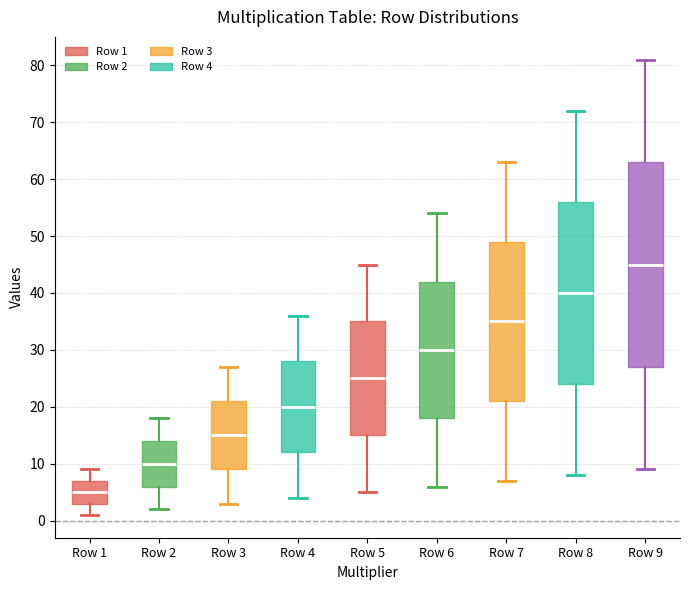

Where is the upper edge of the box for Row 4 on the y-axis? The values are not printed on the chart, so give them approximately, as read against the axis.

28